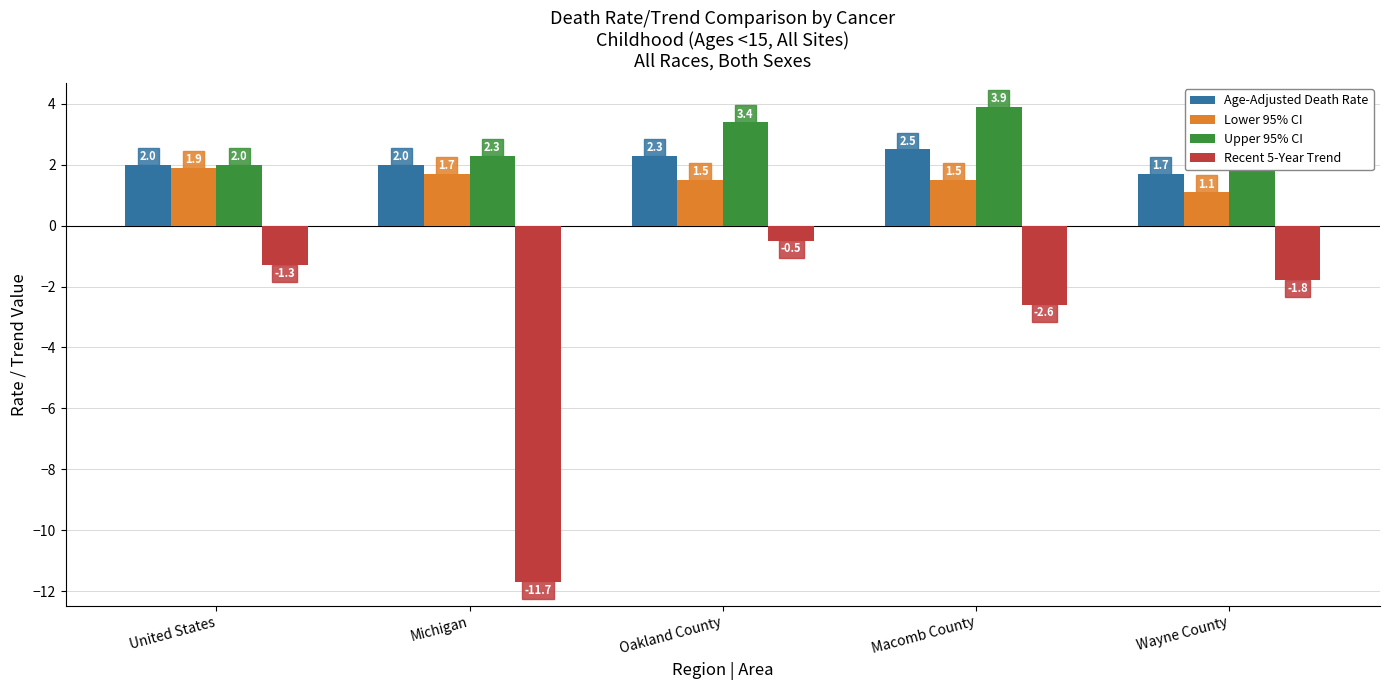

What is the label of the 2nd bar from the left?

Michigan